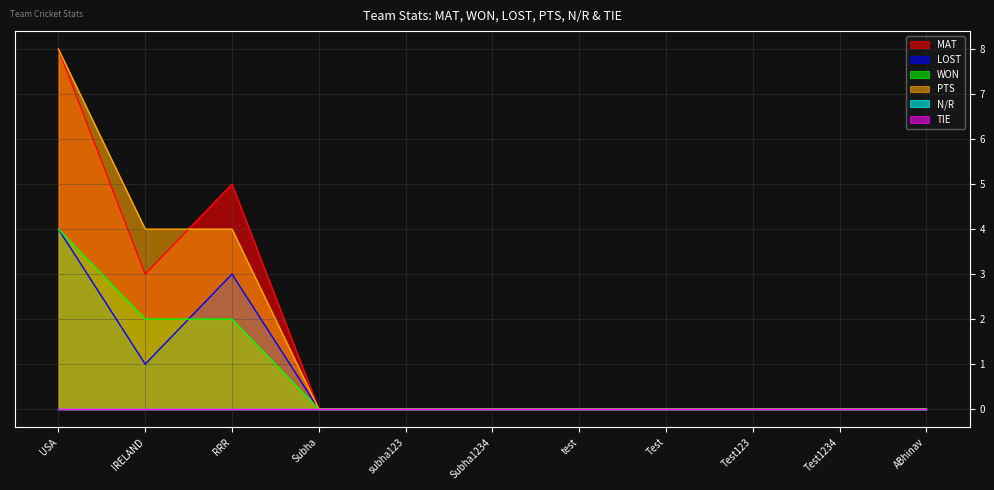

What is the difference between the second highest and second lowest values in the LOST series?

3